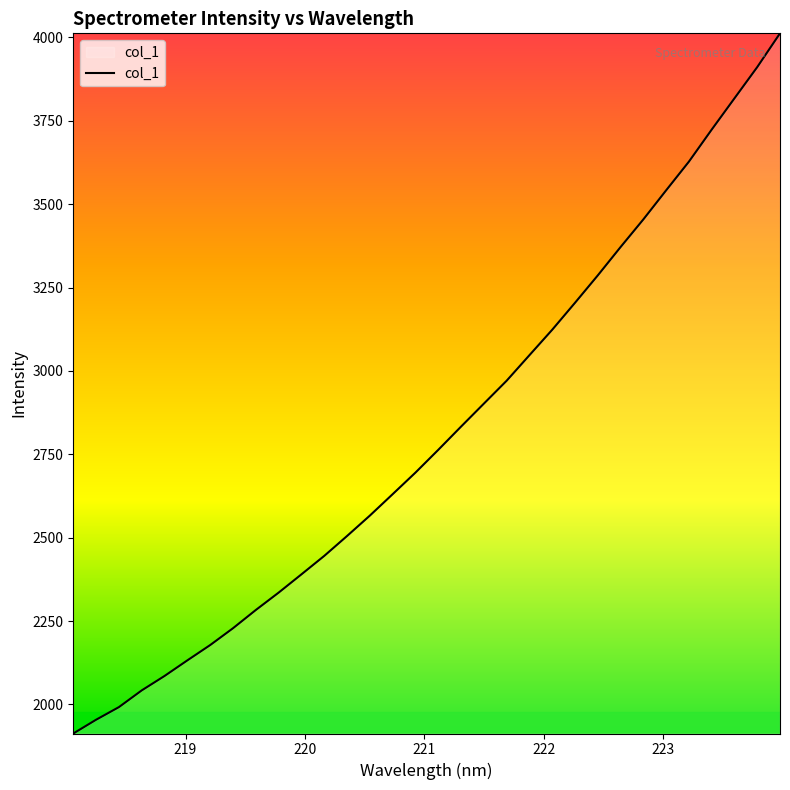

What is the greatest value displayed?

4012.3